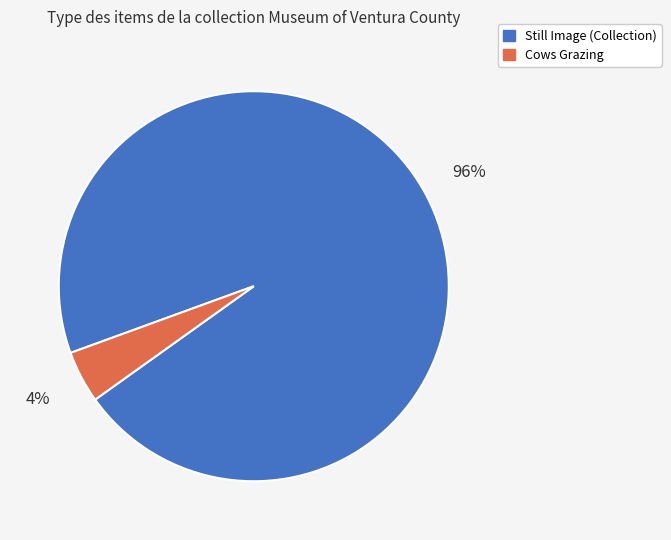

Between Still Image (Collection) and Cows Grazing, which is larger?

Still Image (Collection)